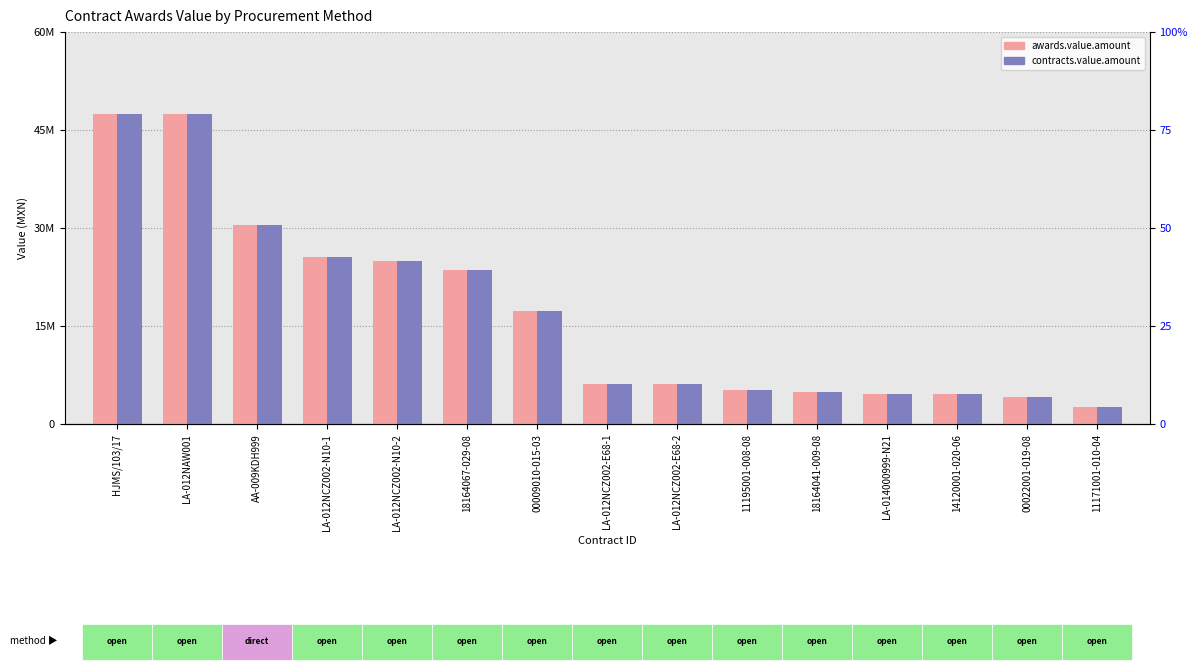

What is the difference between the contracts.value.amount values at 18164067-029-08 and LA-012NCZ002-E68-1?

17401221.6